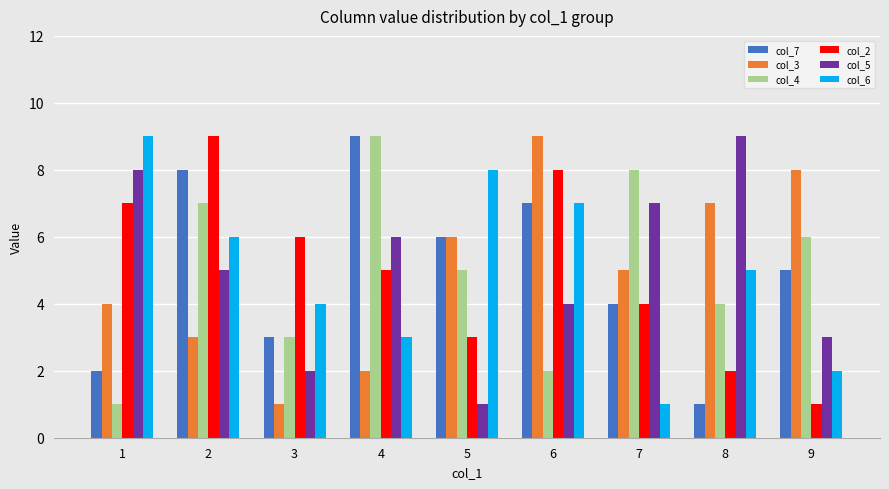

What is the highest value of the col_4 series?

9